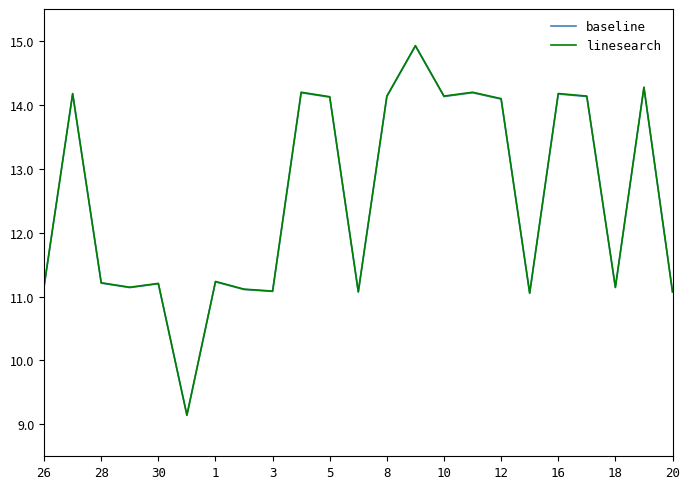

What is the minimum value shown in the chart?

9.1